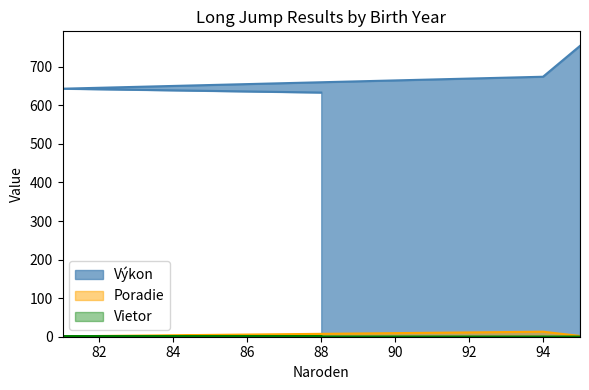

True or false: Poradie and Výkon intersect in this chart.

False